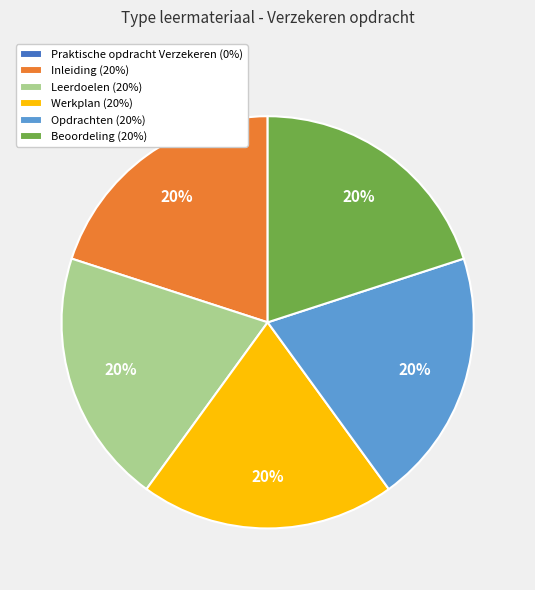

To the nearest percent, what portion does Beoordeling (20%) represent?

20%